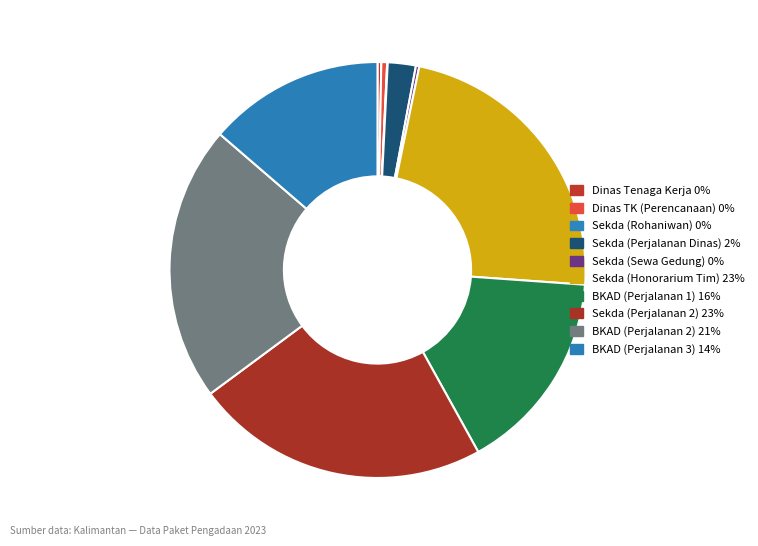

Which slice is the smallest?

Sekretariat Daerah (Rohaniwan)